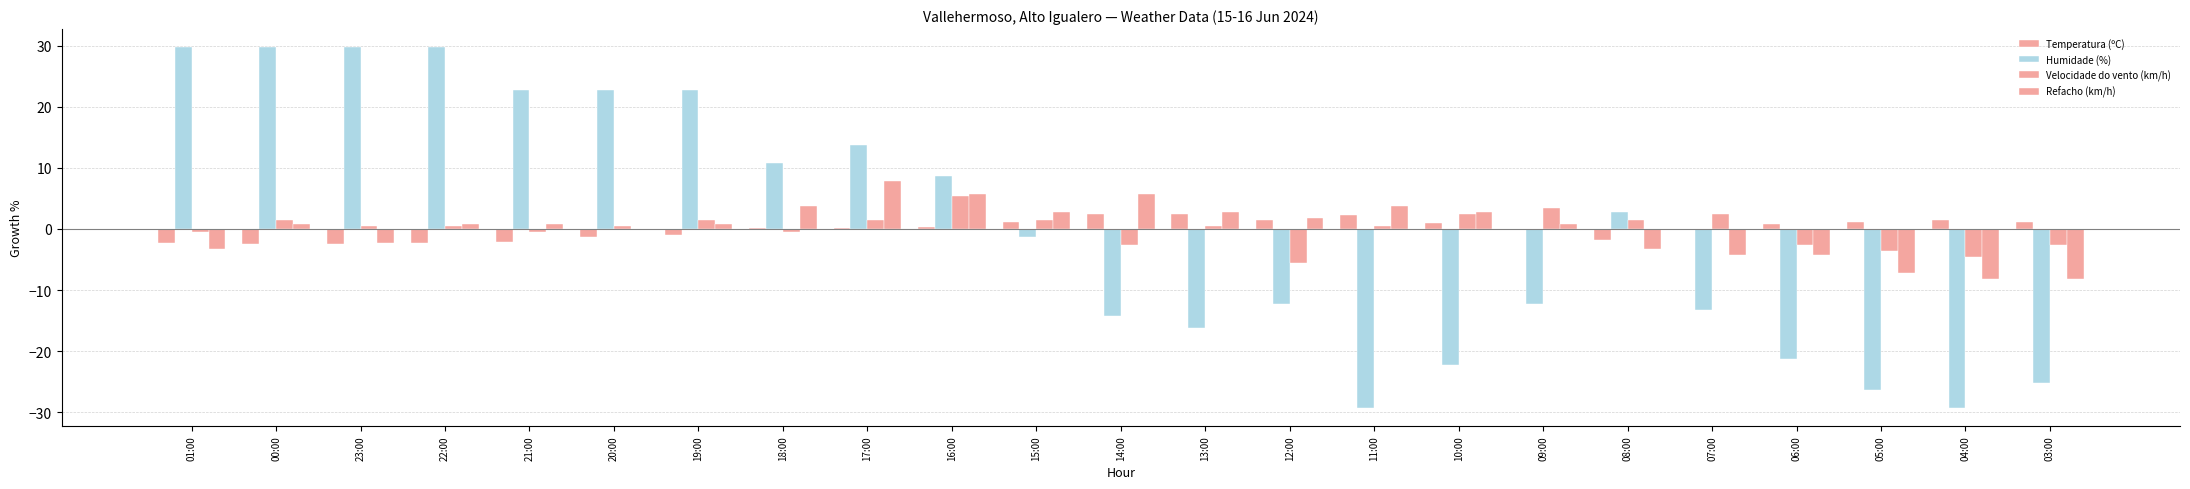

Which series has the largest range (max minus min)?

Humidade (%)